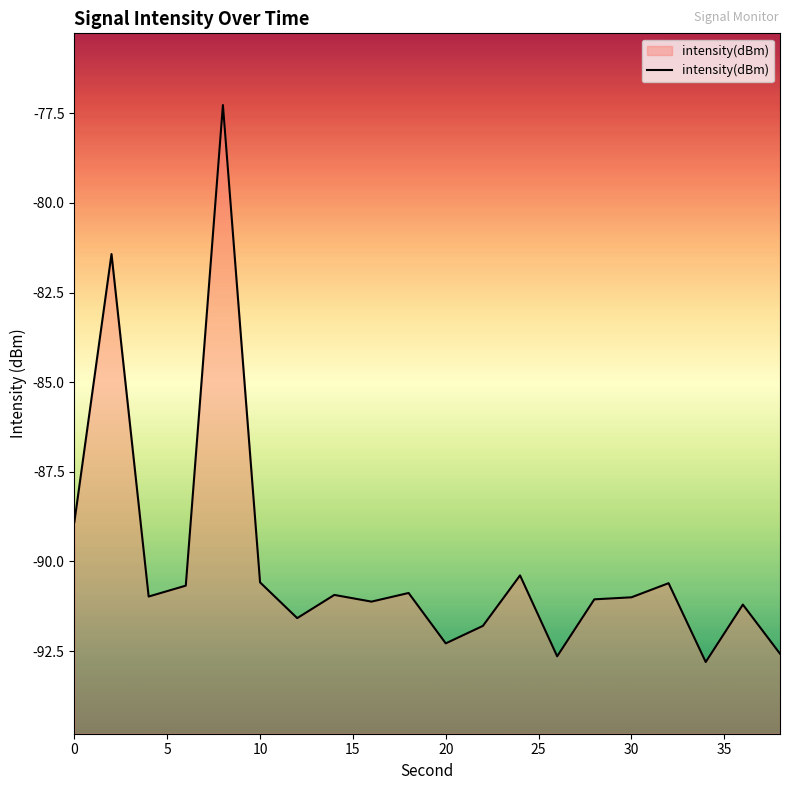

How many data points are less than -90?

17